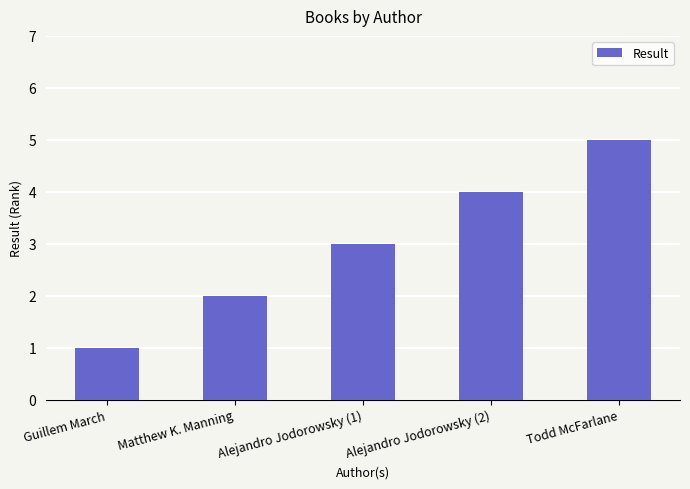

What is the difference between the values at Guillem March and Alejandro Jodorowsky (2)?

3